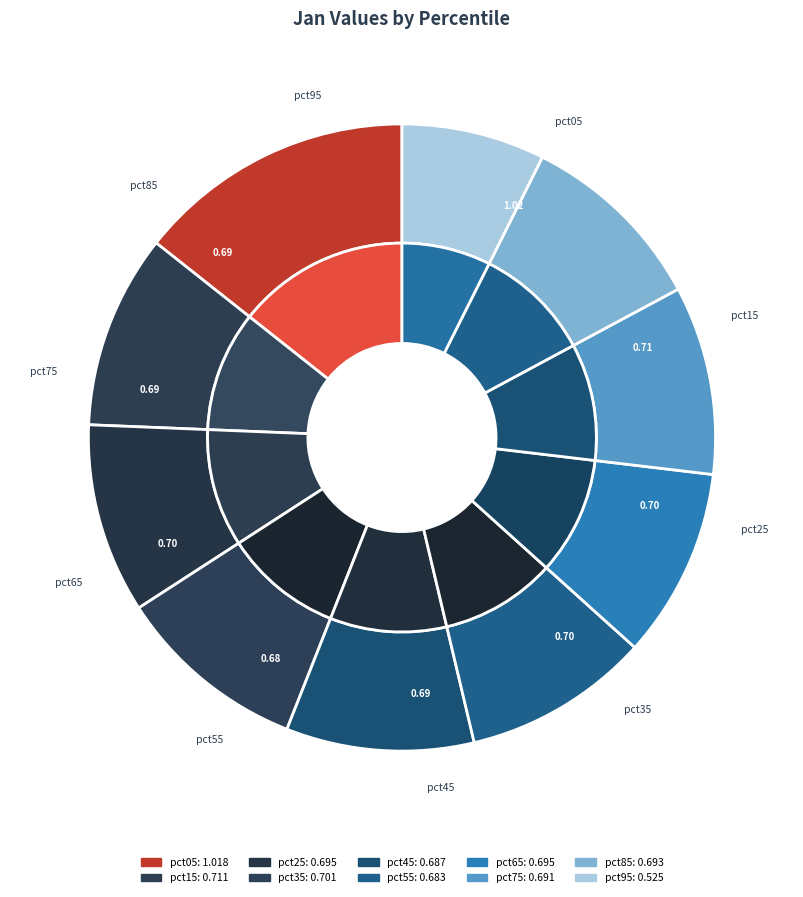

Does pct45 represent more than half of the total?

No